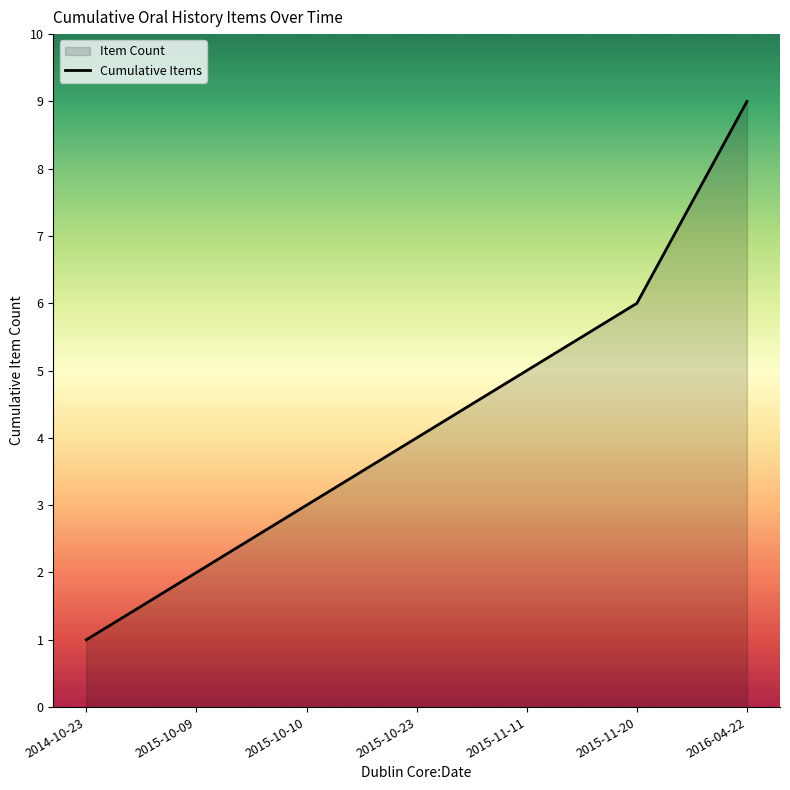

The value at 2016-04-22 is 6. True or false?

False